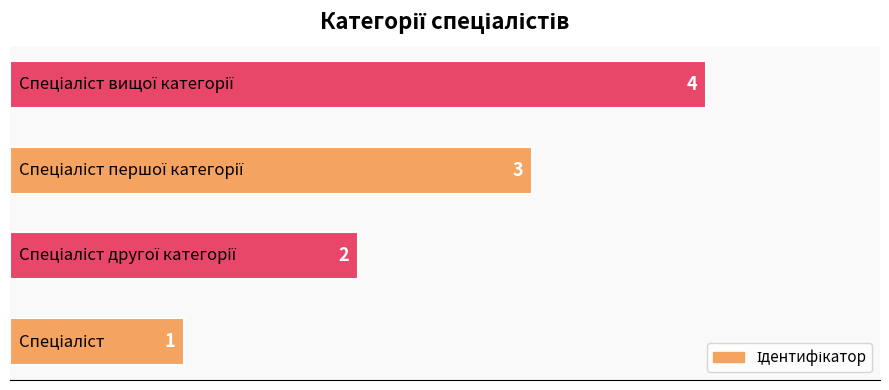

How many distinct data groups are displayed?

1